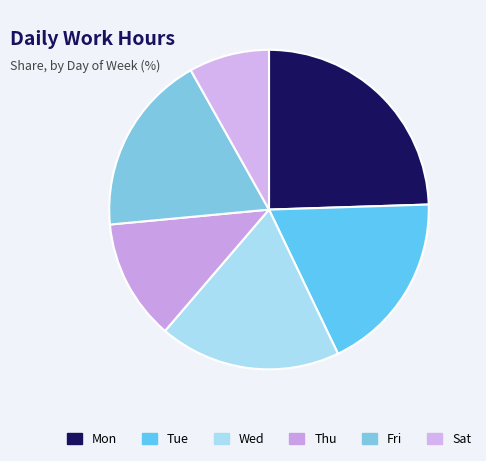

Is it true that Mon is 26% of the pie?

False